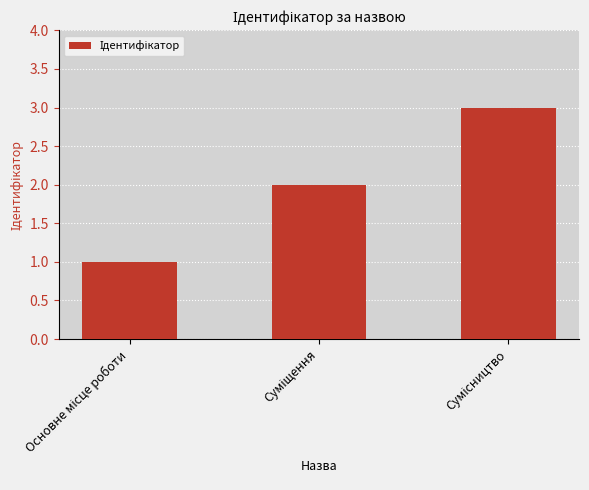

What is the greatest value displayed?

3